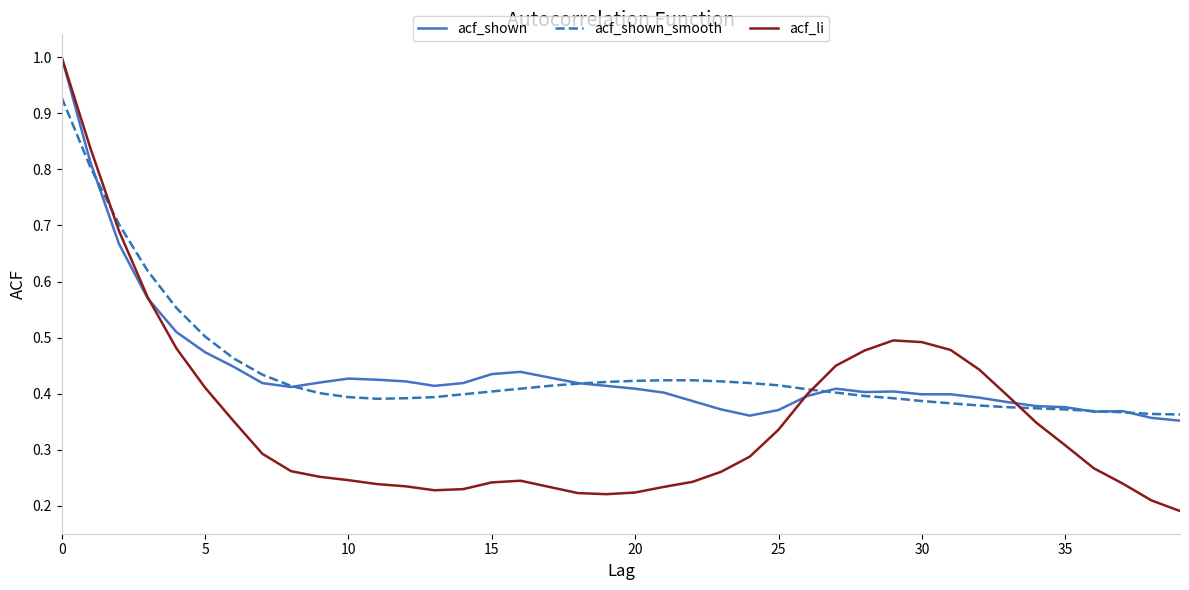

In acf_li, how many points are higher than both neighbors (excluding endpoints)?

2